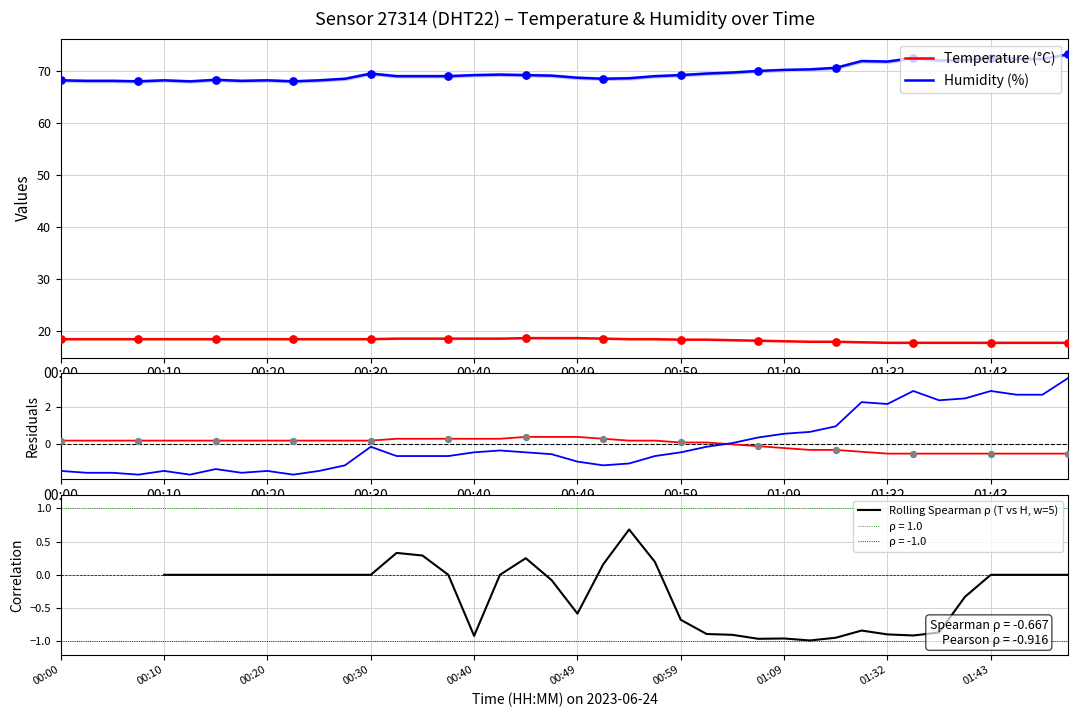

Which series has the largest Y range (max minus min)?

humidity